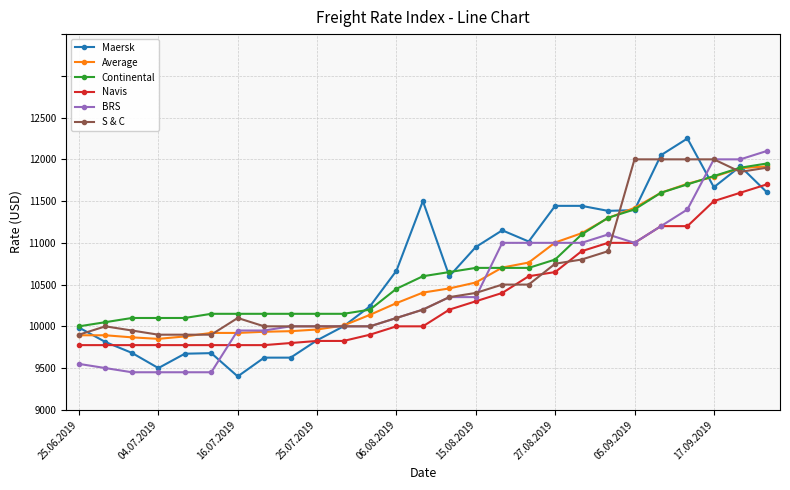

After their last crossing, which series has the higher values: BRS or Continental?

BRS